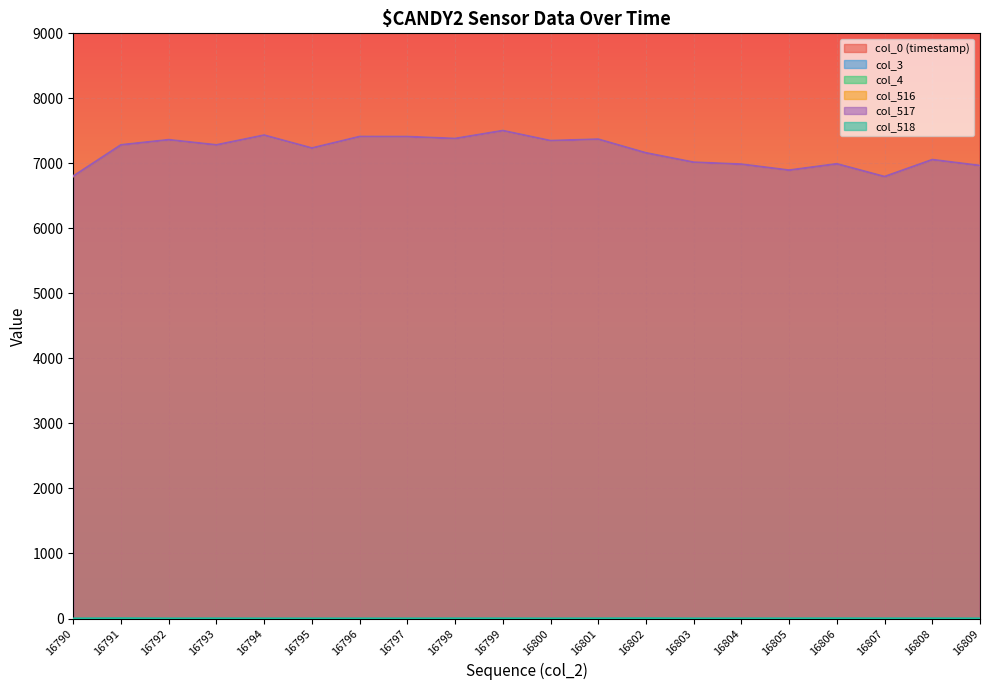

What is the highest value of the col_518 series?

3.0